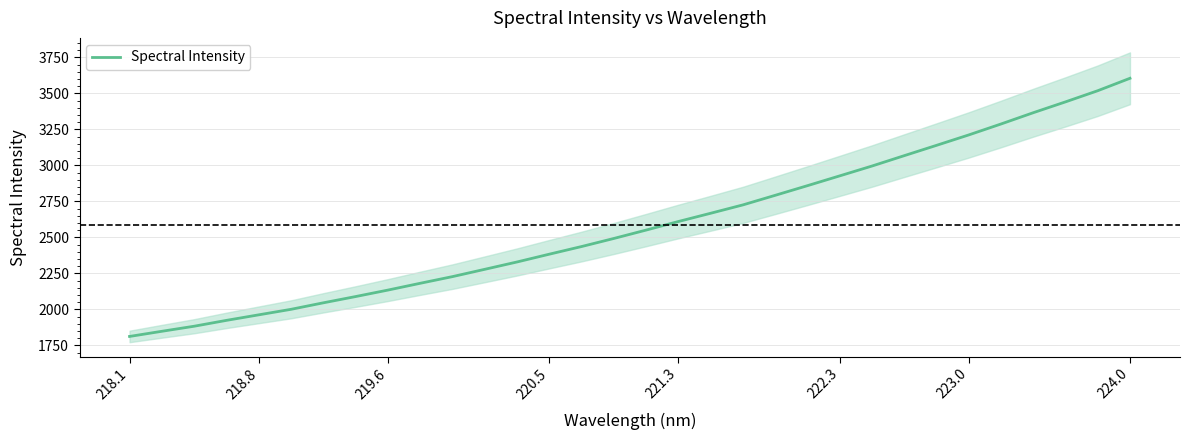

True or false: Spectral Intensity has a value of 2610.3 at 221.3.

True